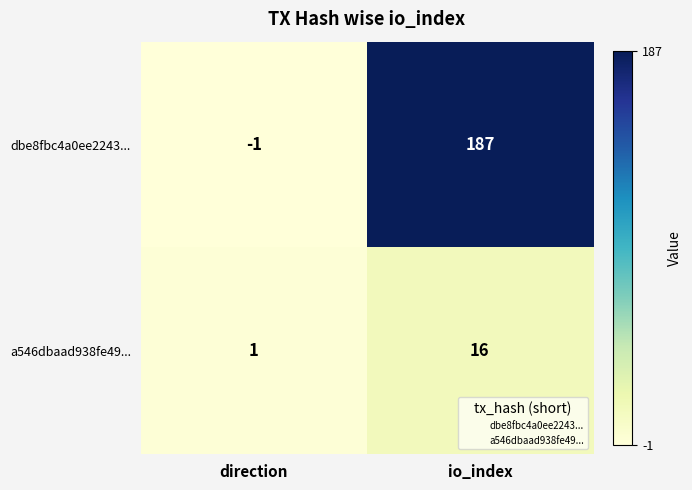

Where is dbe8fbc4a0ee2243... nearest to the value 93?

direction